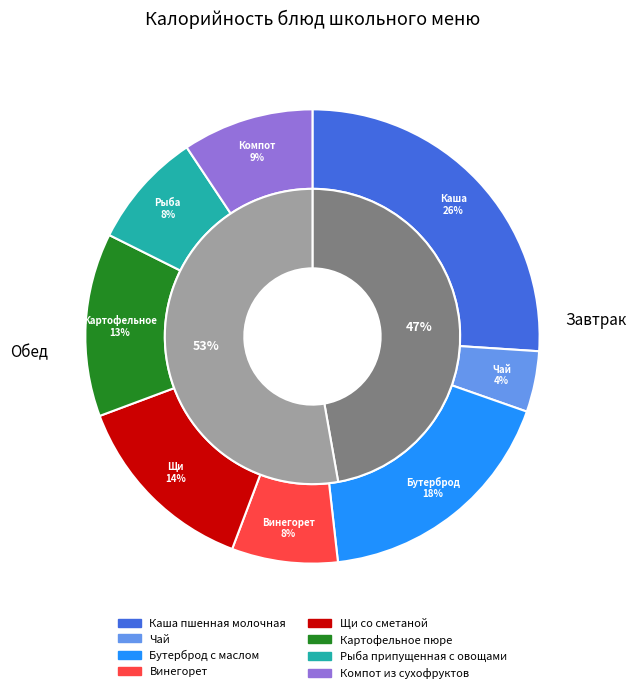

Which slice is the largest?

Каша пшенная молочная